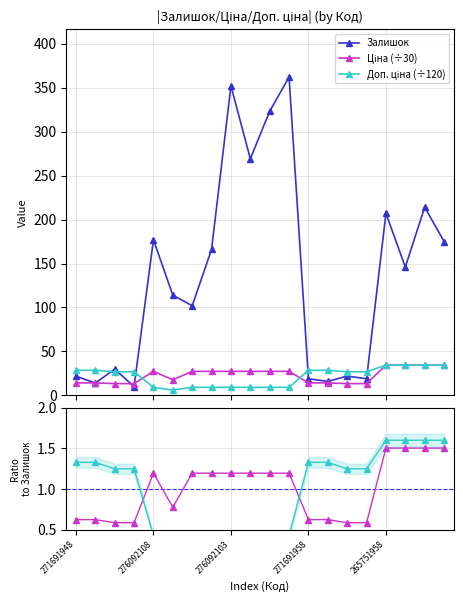

What is the value of the Залишок point at the 20th from the left?

175.0